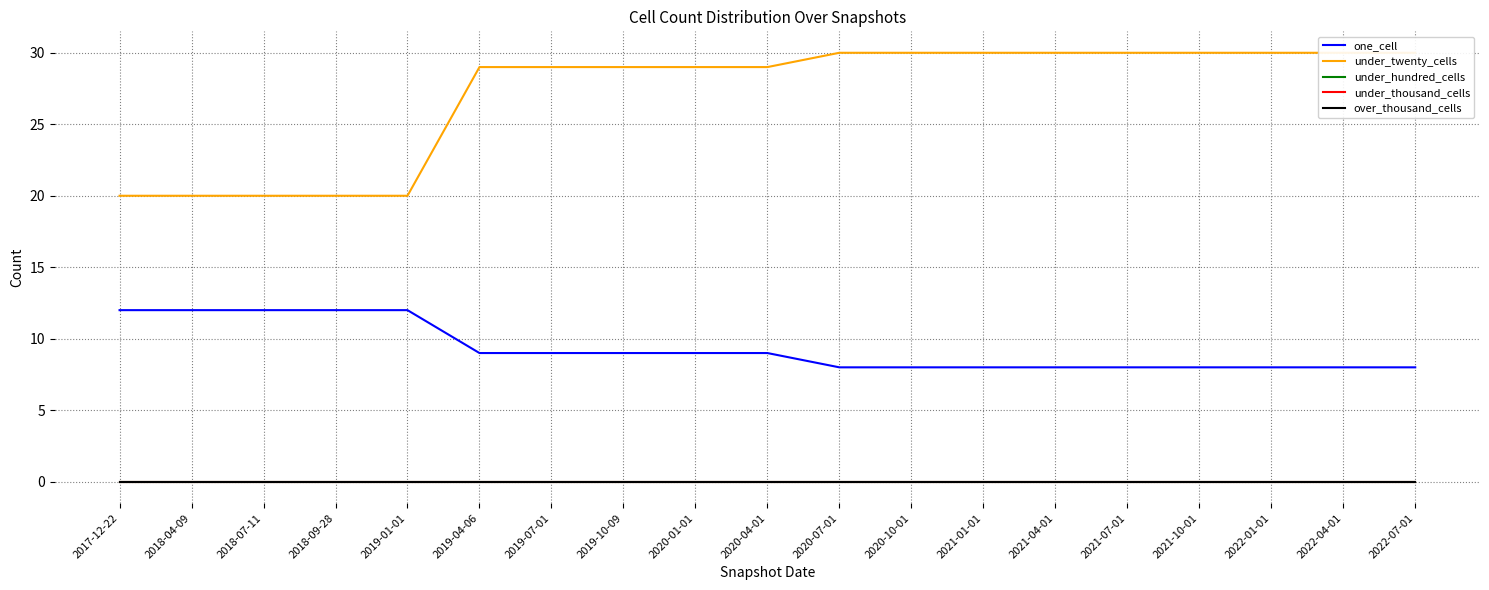

True or false: under_twenty_cells has more than 1 interior local peaks.

False